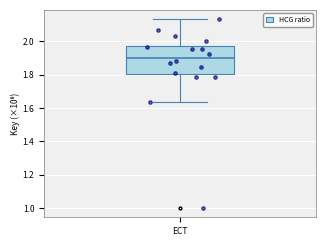

Where does the upper whisker of the box for ECT end on the y-axis? The values are not printed on the chart, so give them approximately, as read against the axis.

2.14